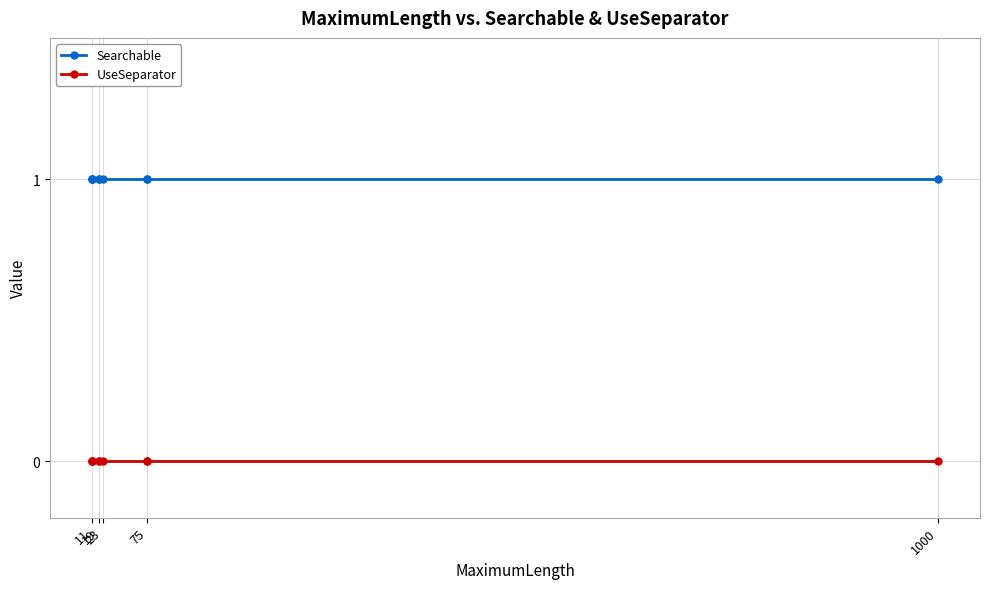

Rank the series by their average value, from highest to lowest.

Searchable, UseSeparator